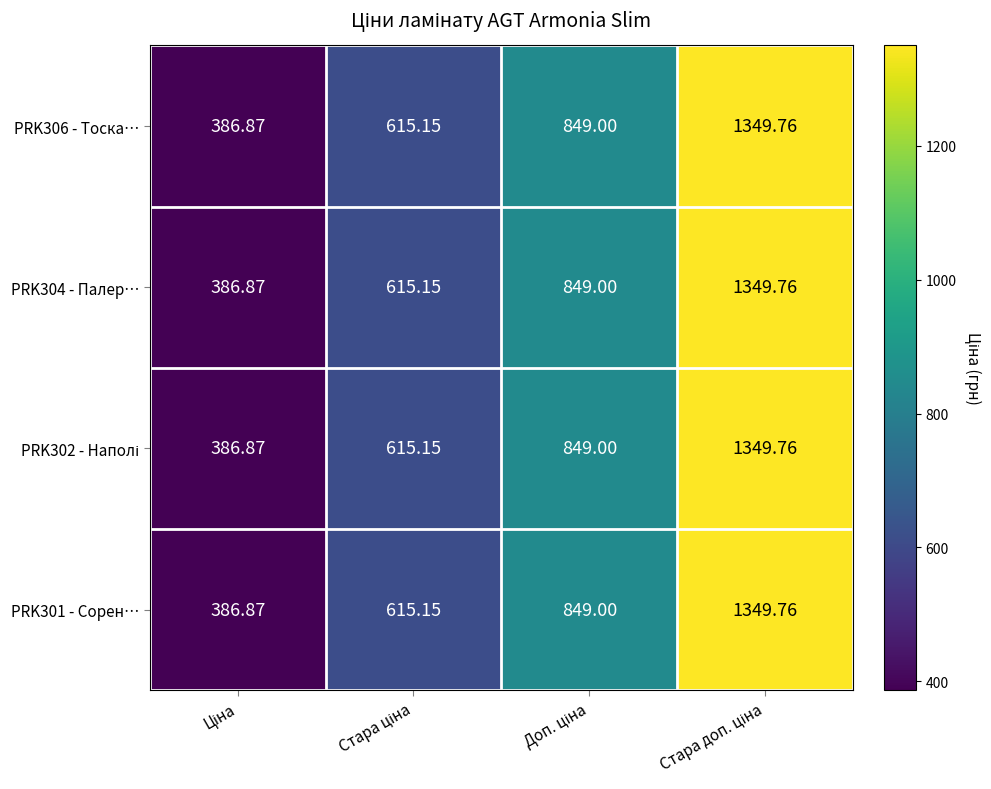

Count the number of data series in this chart.

4